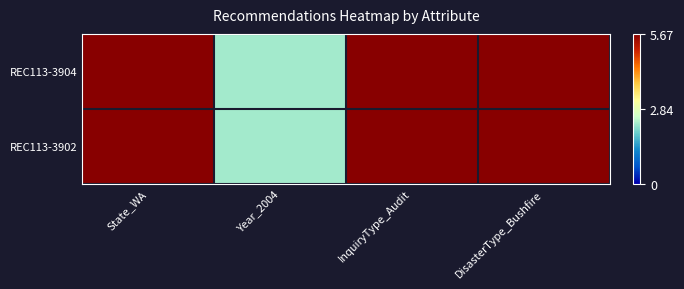

Which series has the largest total across all categories?

REC113-3904